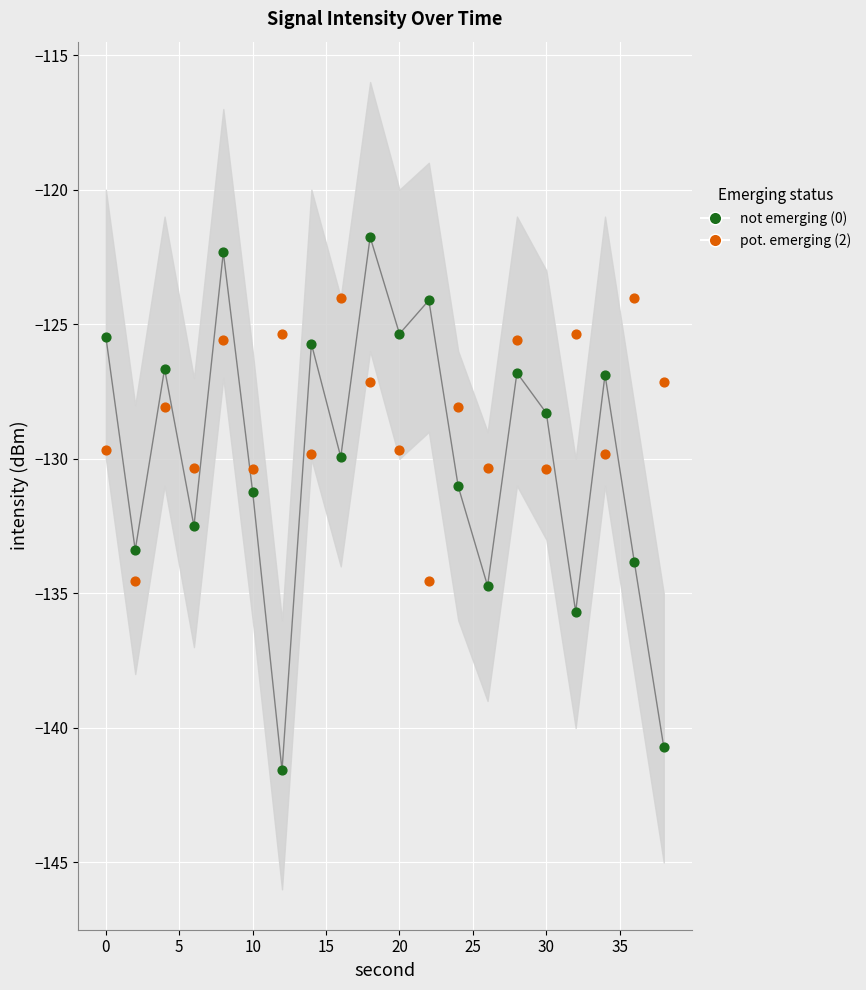

At how many categories does at least one series exceed -126?

11